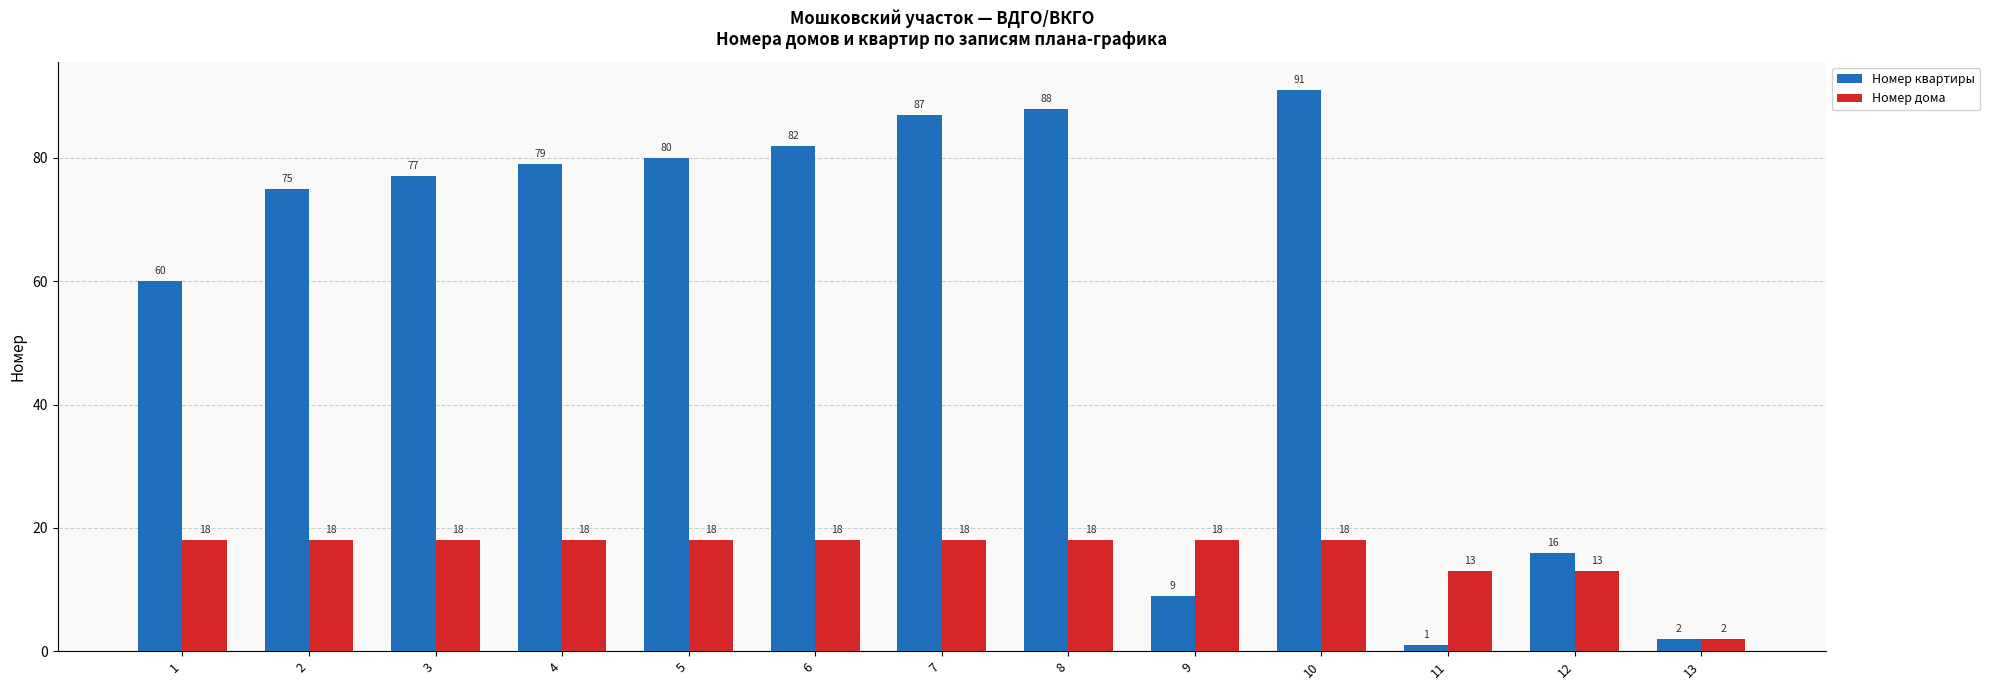

Which series has the largest range (max minus min)?

Номер квартиры